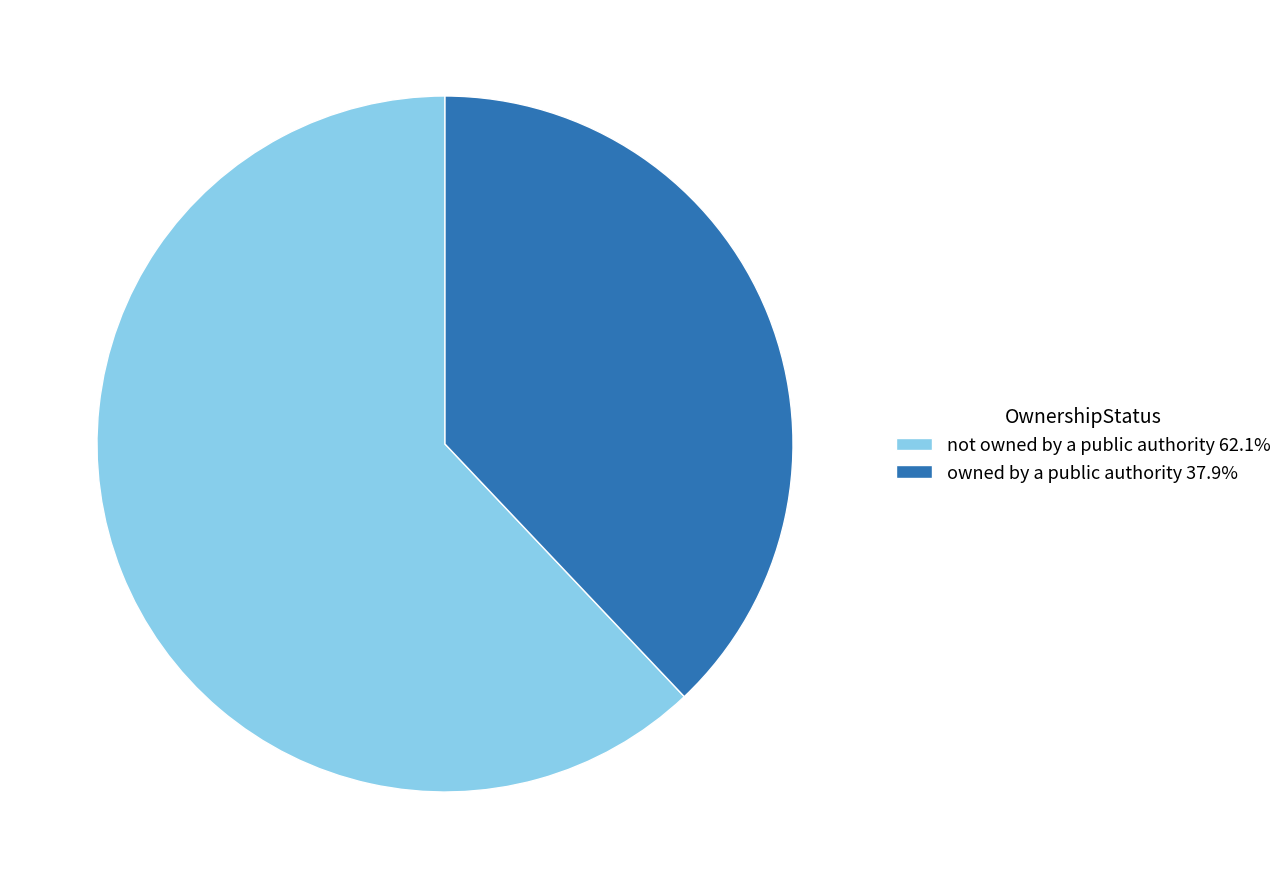

Which category has the smallest portion of the pie?

owned by a public authority